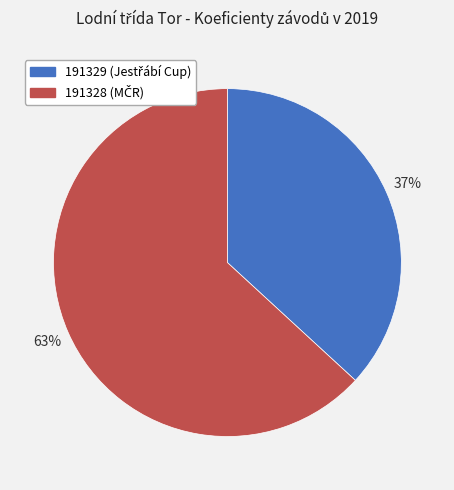

Rank the categories by value from lowest to highest.

191329, 191328